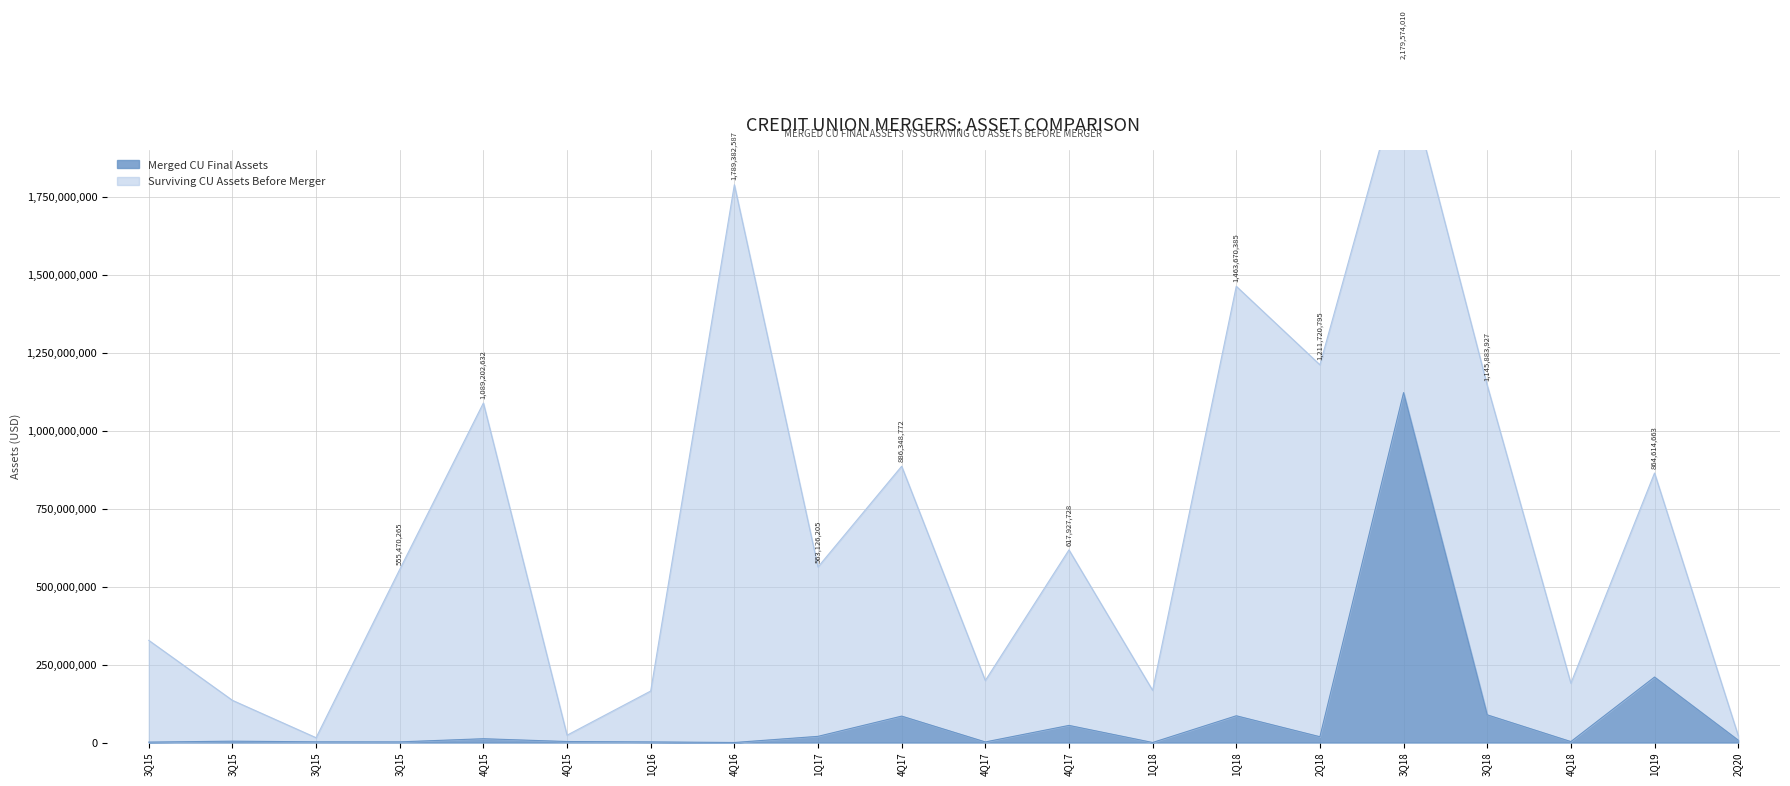

The value at 2Q18 is 18577407. True or false?

True